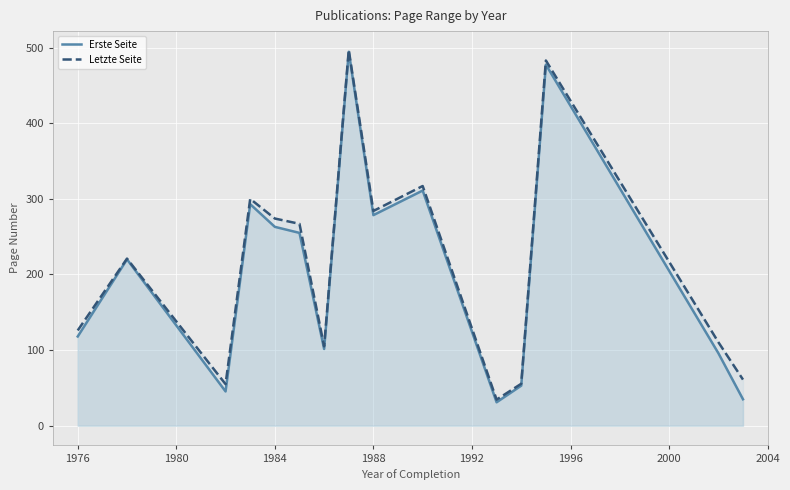

What is the total value across all series at 1984?

537.0